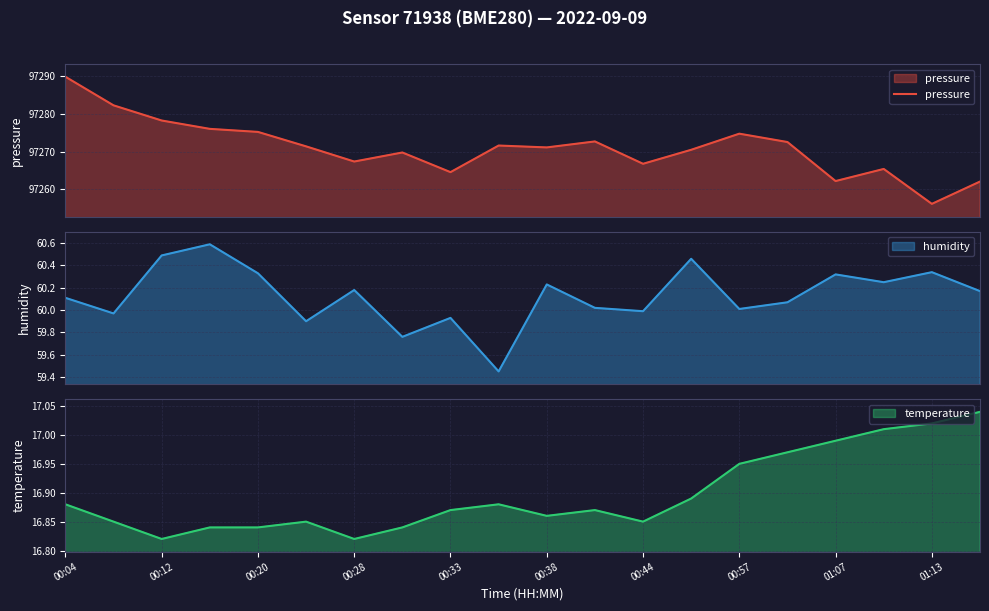

True or false: there are more than 2 points higher than both neighbors.

True